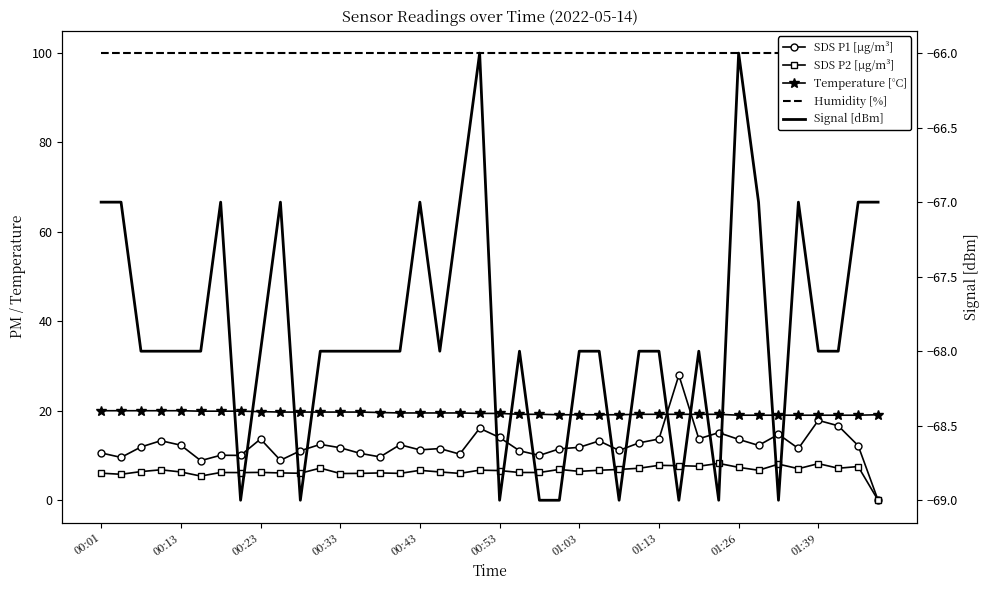

Is it true that Temperature [°C] equals 19.0 at 38?

True